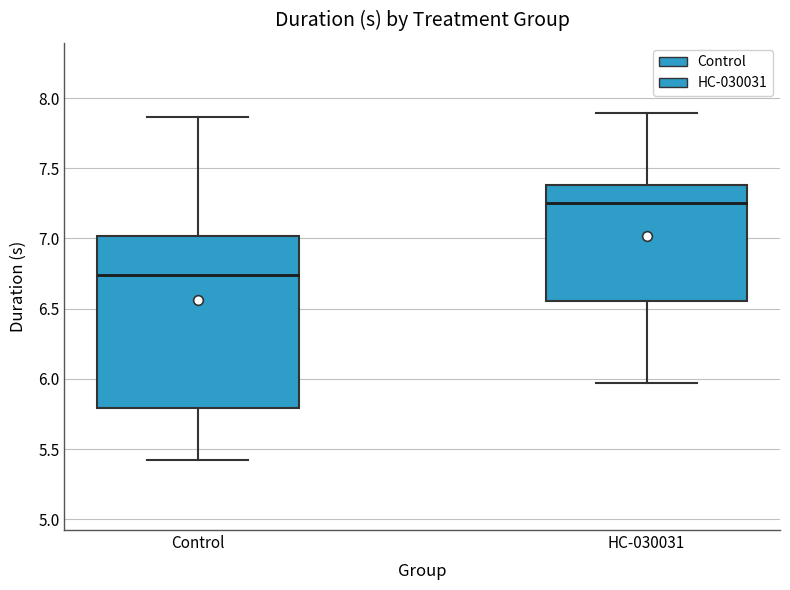

Where is the upper edge of the box for HC-030031 on the y-axis? The values are not printed on the chart, so give them approximately, as read against the axis.

7.40